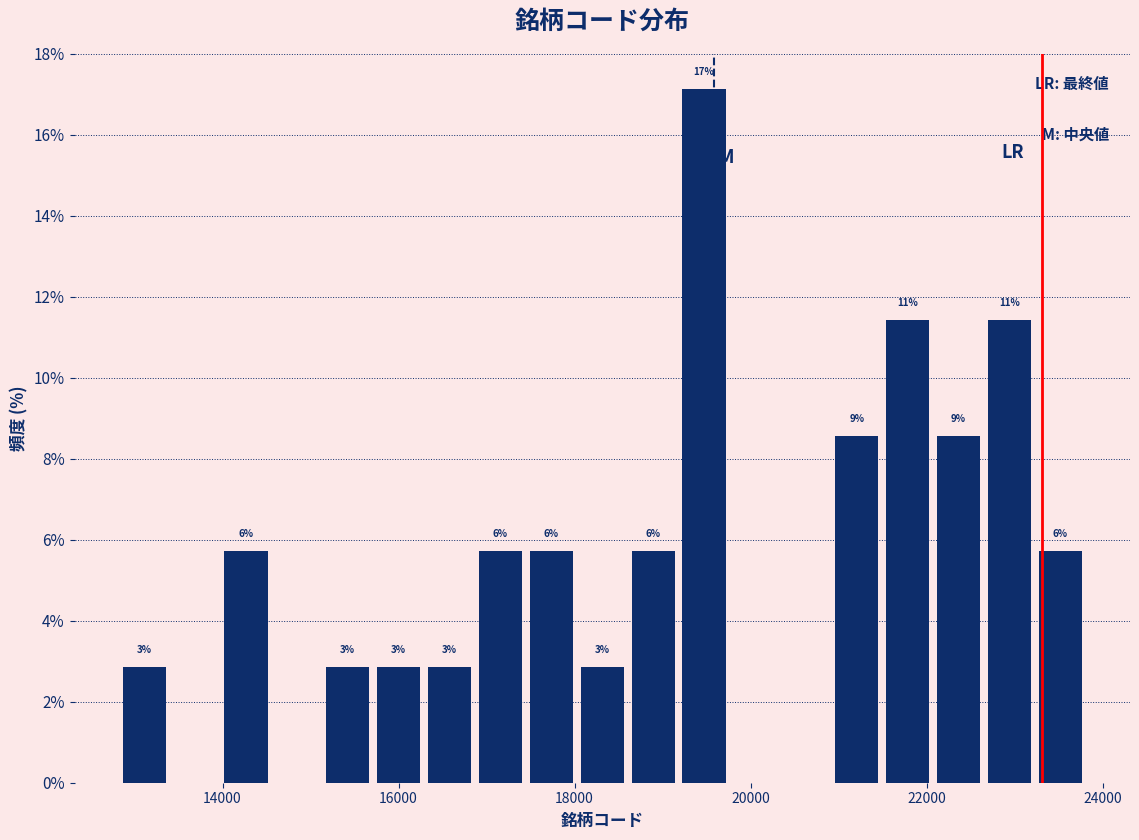

Read against the x-axis, roughly where is the centre of the tallest bar?

19400